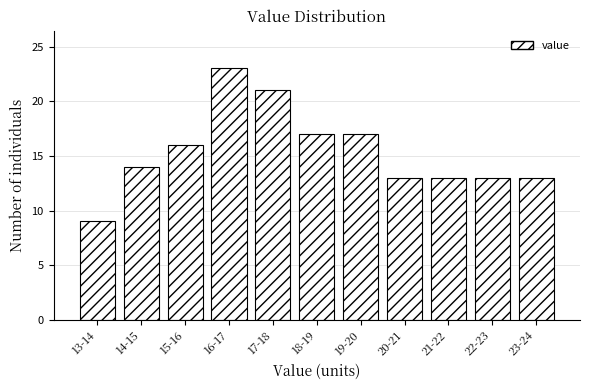

Reading left to right, list all the values displayed in this chart.

13-14=9	14-15=14	15-16=16	16-17=23	17-18=21	18-19=17	19-20=17	20-21=13	21-22=13	22-23=13	23-24=13